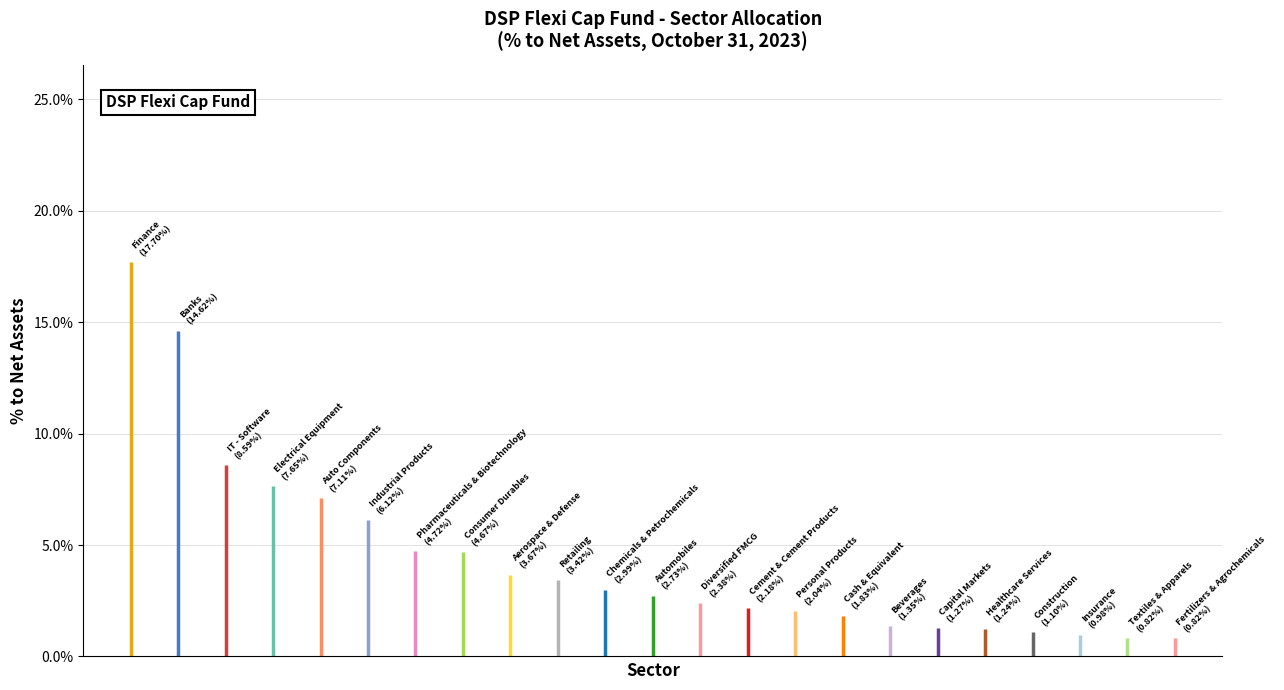

Reading left to right, list all the values displayed in this chart.

0.2	0.1	0.1	0.1	0.1	0.1	0.0	0.0	0.0	0.0	0.0	0.0	0.0	0.0	0.0	0.0	0.0	0.0	0.0	0.0	0.0	0.0	0.0